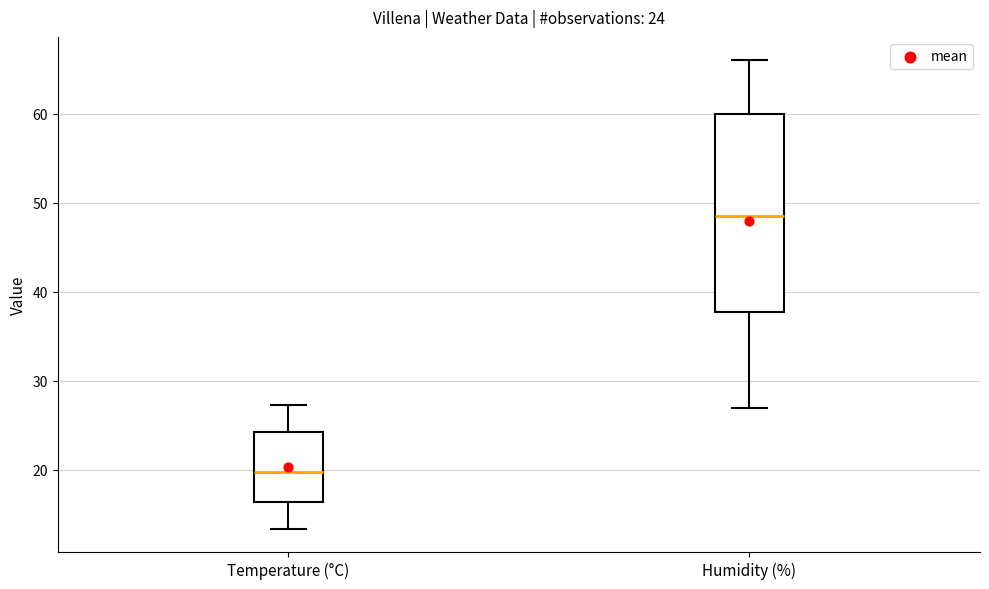

Which box has the highest median line?

Humidity (%)